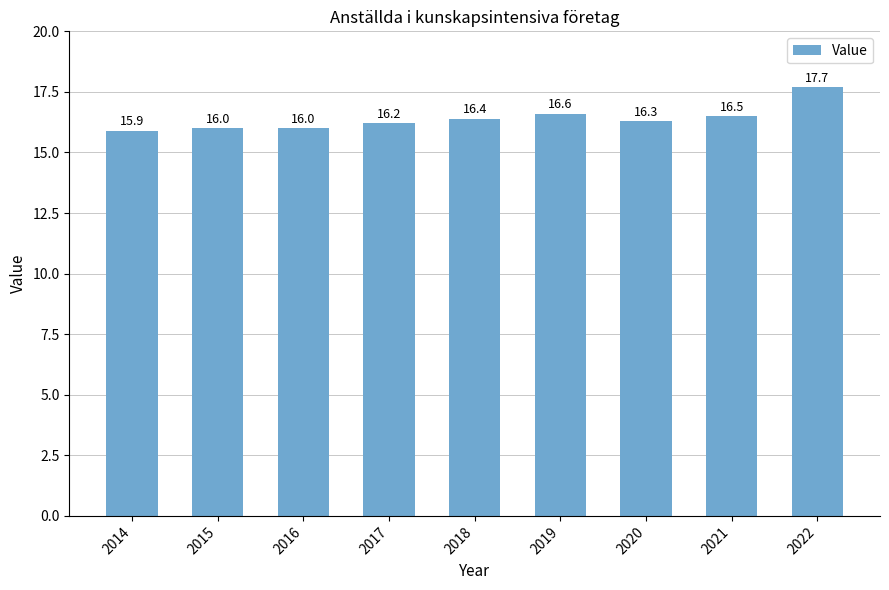

True or false: the data shows 16.0 at 2015.

True